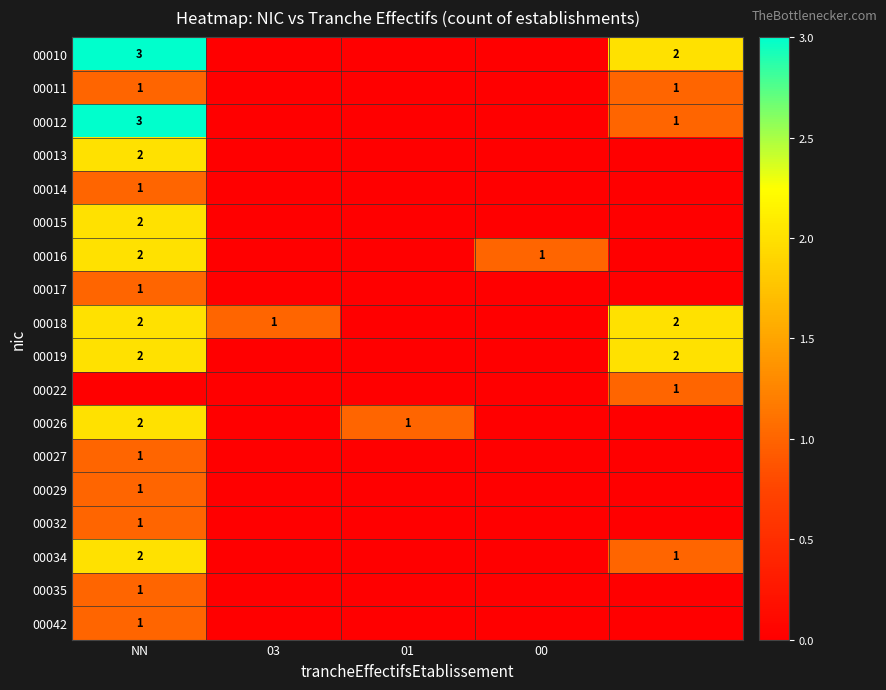

Is it true that 00026 equals 0 at 01?

False